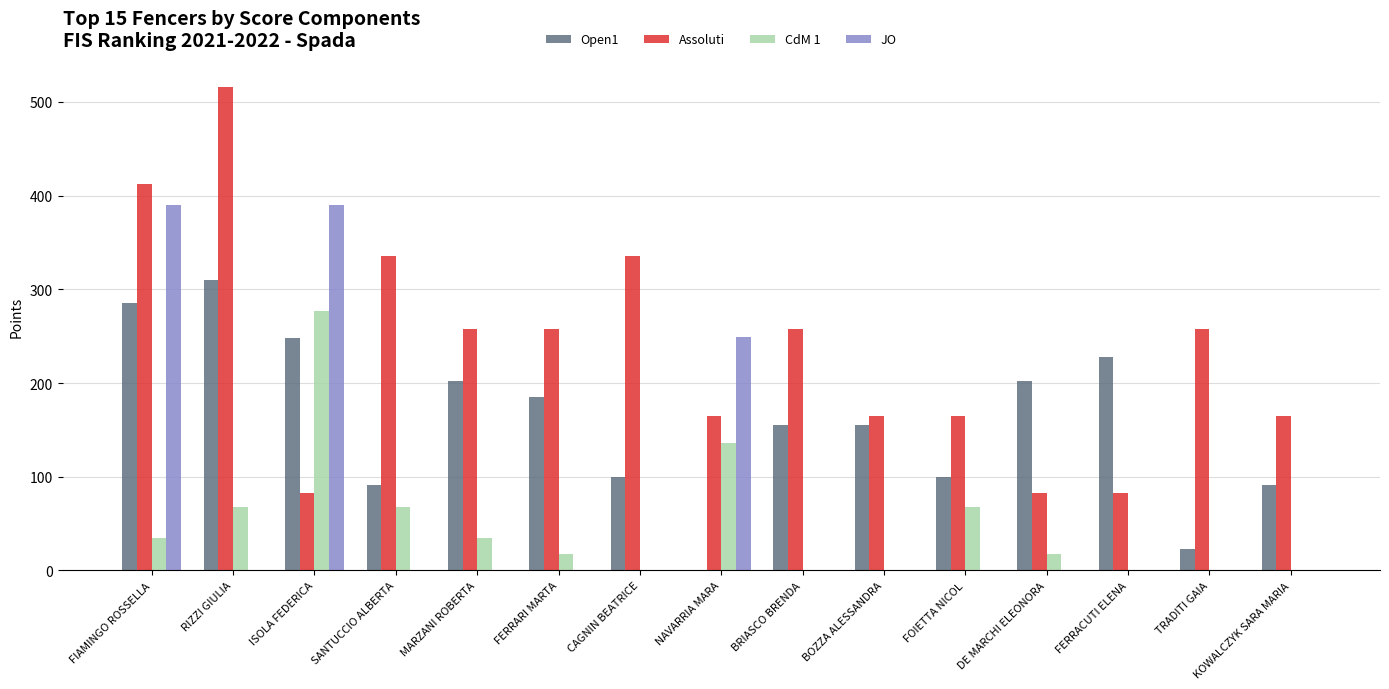

Which series has the widest spread of values?

Assoluti